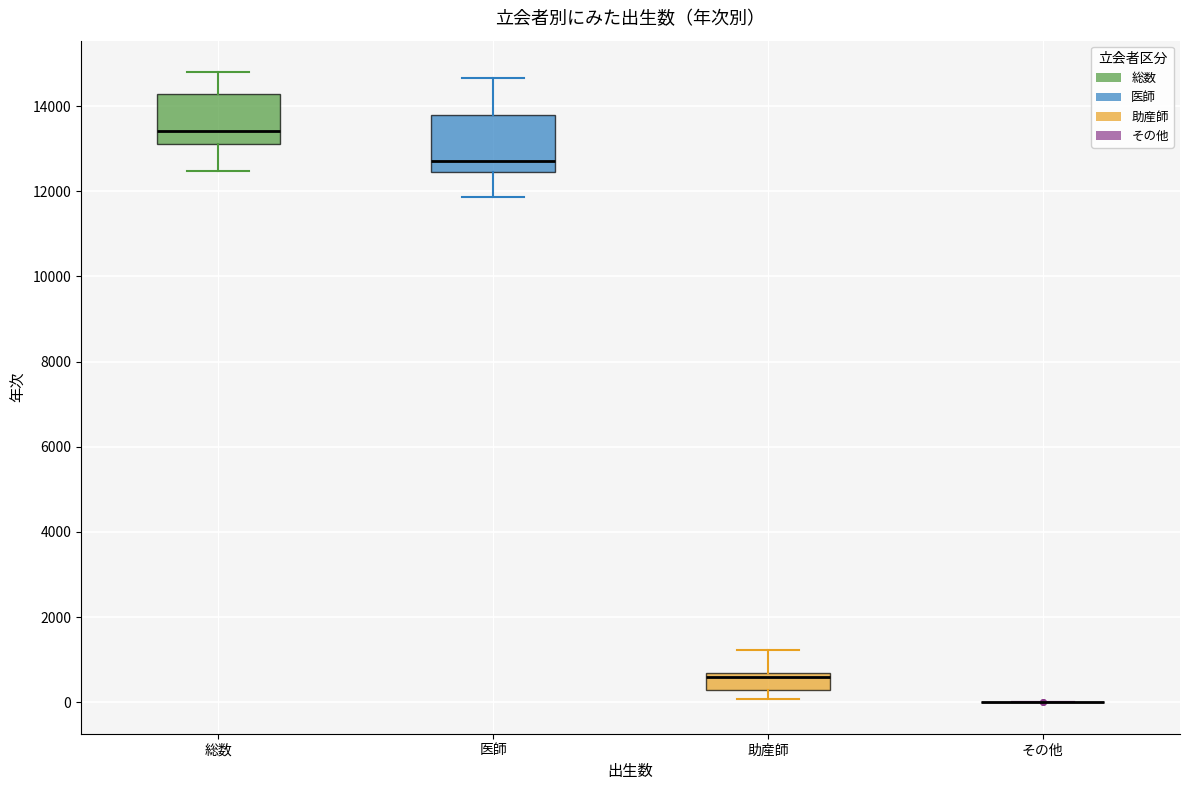

Reading left to right, transcribe this box plot: for each box, give where its median line is, the range the box spans, and where its two whiskers end, as read against the y-axis. The values are not printed on the chart, so give them approximately, as read against the axis.

総数: median 13400, box 13200 to 14200, whiskers 12400 to 14800
医師: median 12800, box 12400 to 13800, whiskers 11800 to 14600
助産師: median 600 (just below the box's upper edge), box 200 to 600, whiskers 0 to 1200
その他: box collapsed to a line at 0, whiskers 0 to 0